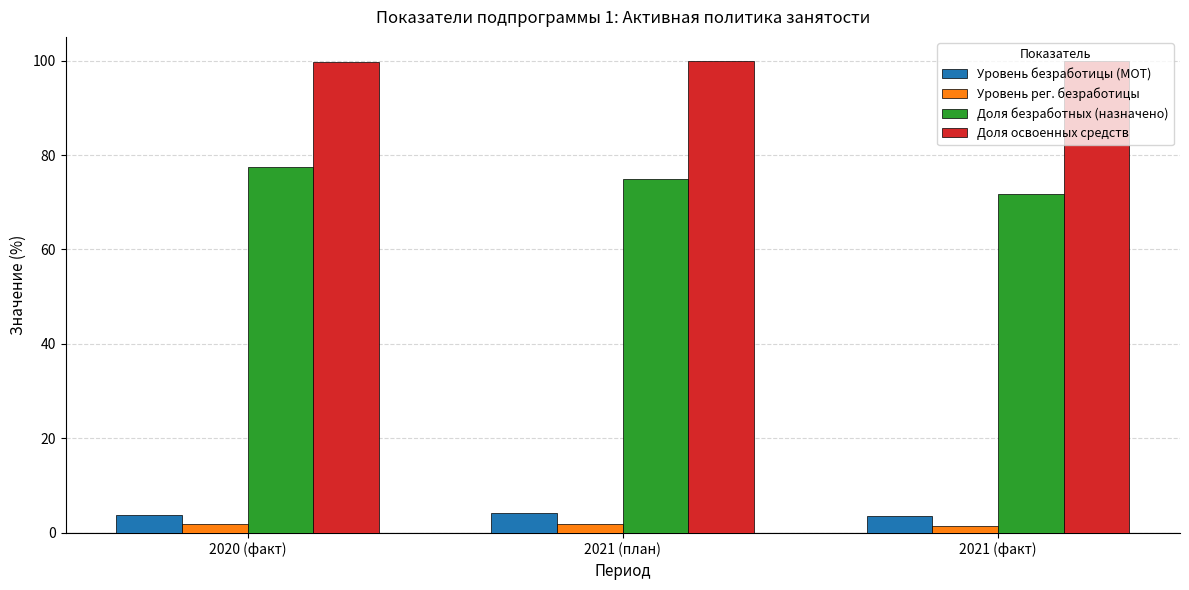

What is the smallest value displayed?

1.5